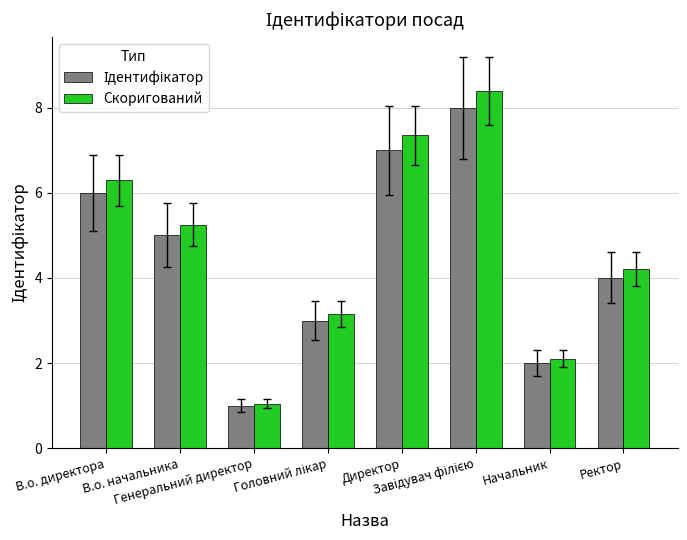

Which series has the largest total across all categories?

Скоригований